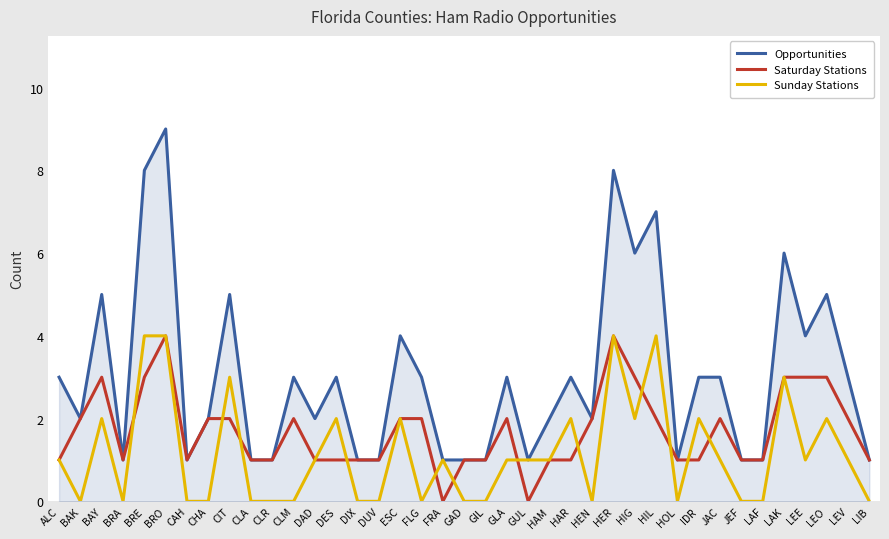

What position from the right is JEF?

7